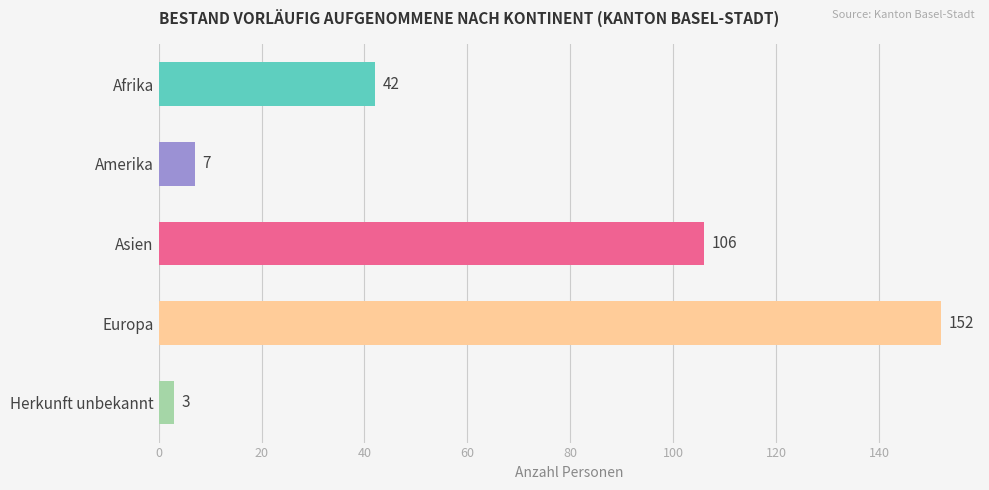

Reading bottom to top, transcribe all the data shown in this chart.

Herkunft unbekannt=3	Europa=152	Asien=106	Amerika=7	Afrika=42